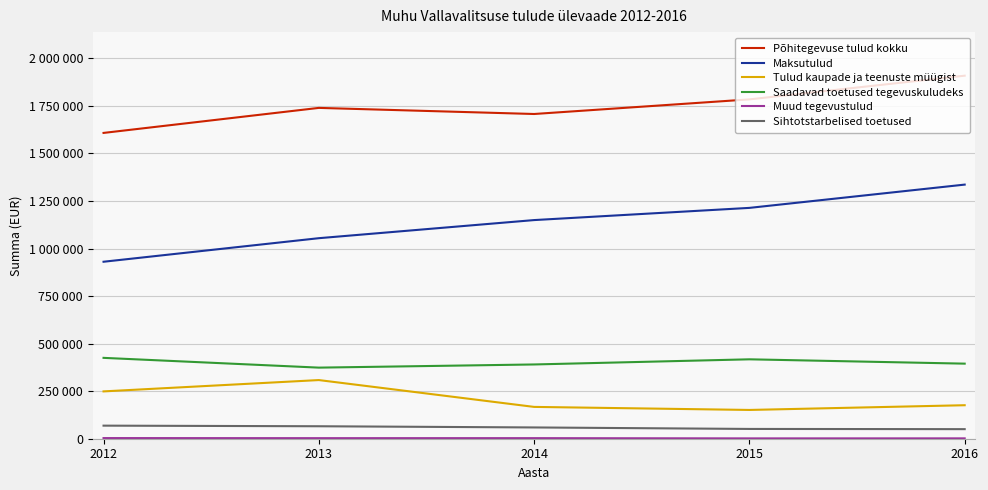

Which category has the highest value in the Maksutulud series?

2016